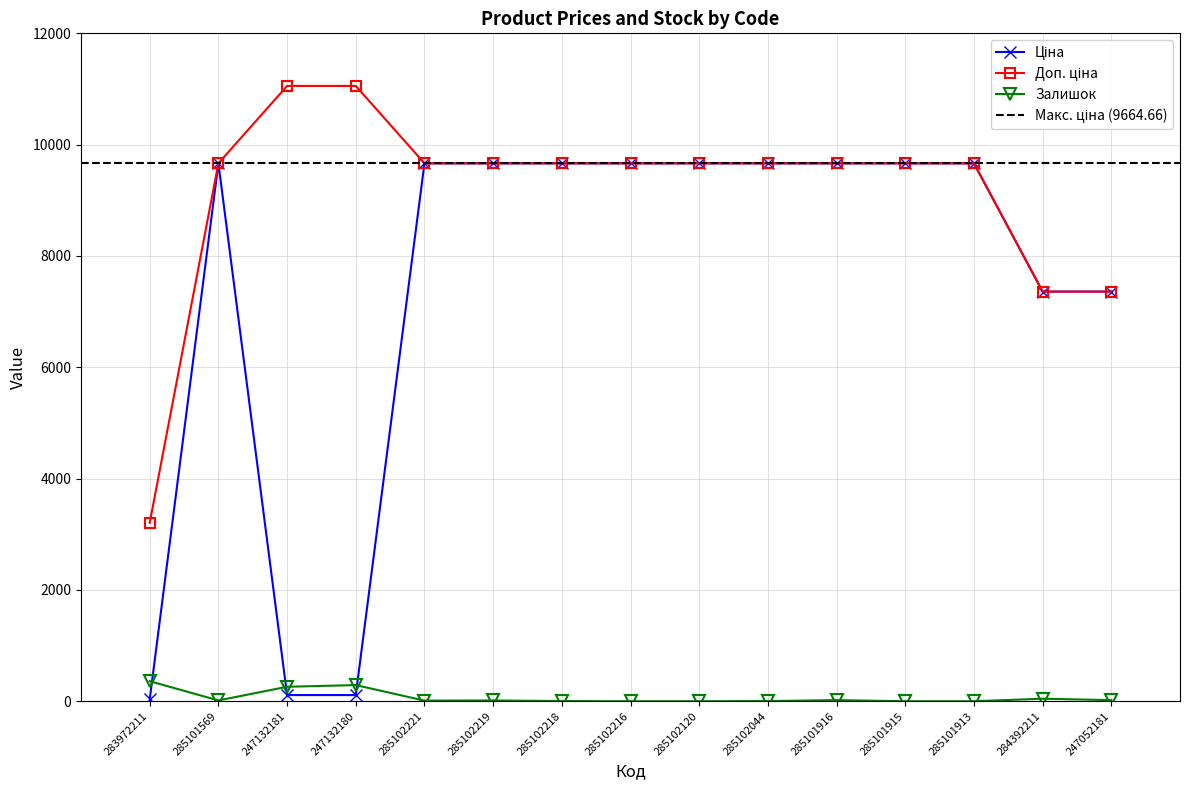

What is the label of the 13th point from the left?

285101913